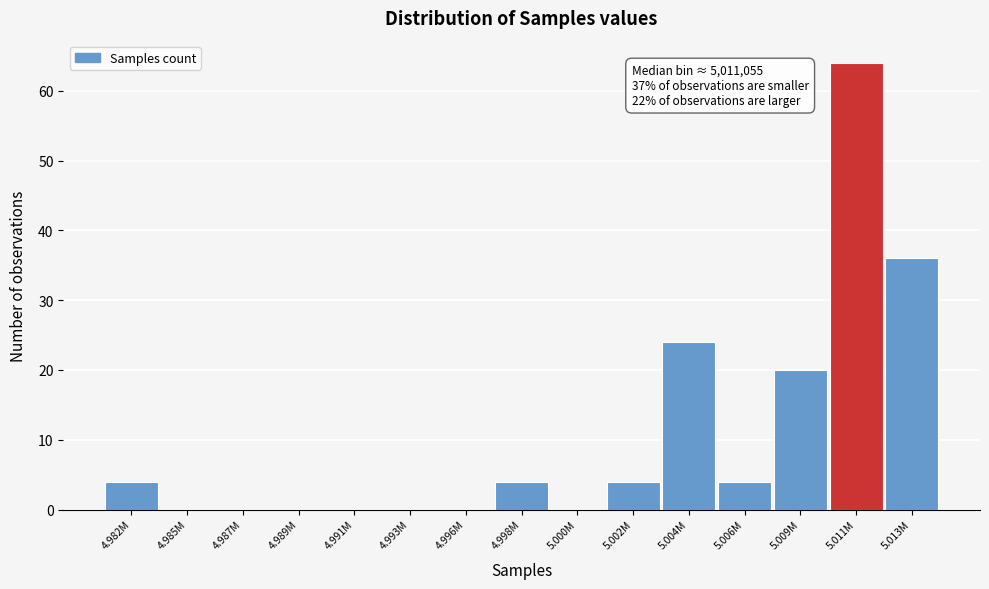

Reading left to right, what are all the values shown in this chart?

4.982M=4	4.985M=0	4.987M=0	4.989M=0	4.991M=0	4.993M=0	4.996M=0	4.998M=4	5.000M=0	5.002M=4	5.004M=24	5.006M=4	5.009M=20	5.011M=64	5.013M=36